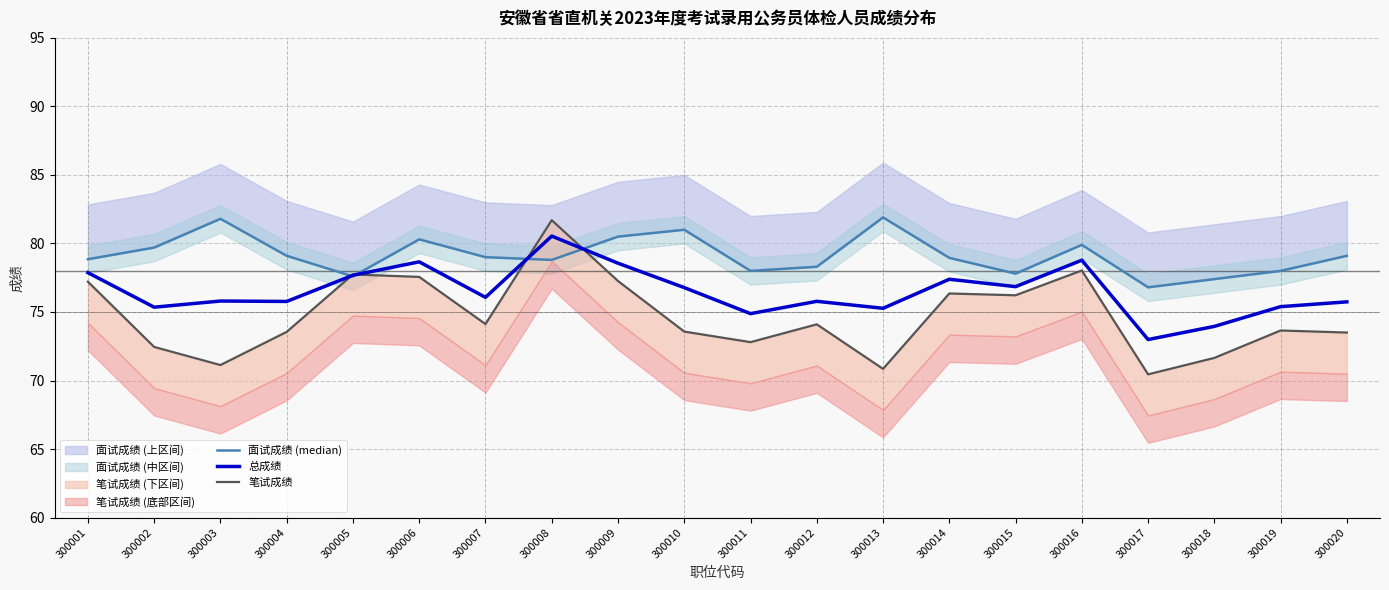

True or false: 面试成绩 (median) and 总成绩 intersect in this chart.

True